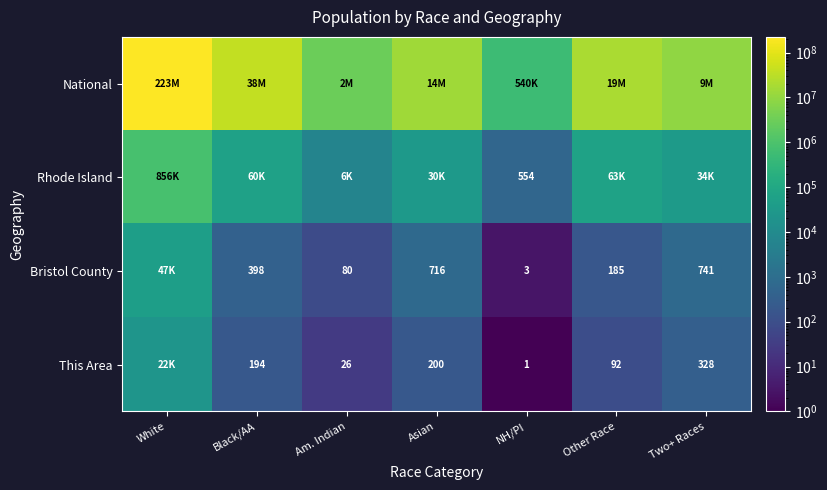

What is the difference between the Bristol County values at Other Race and Am. Indian?

105